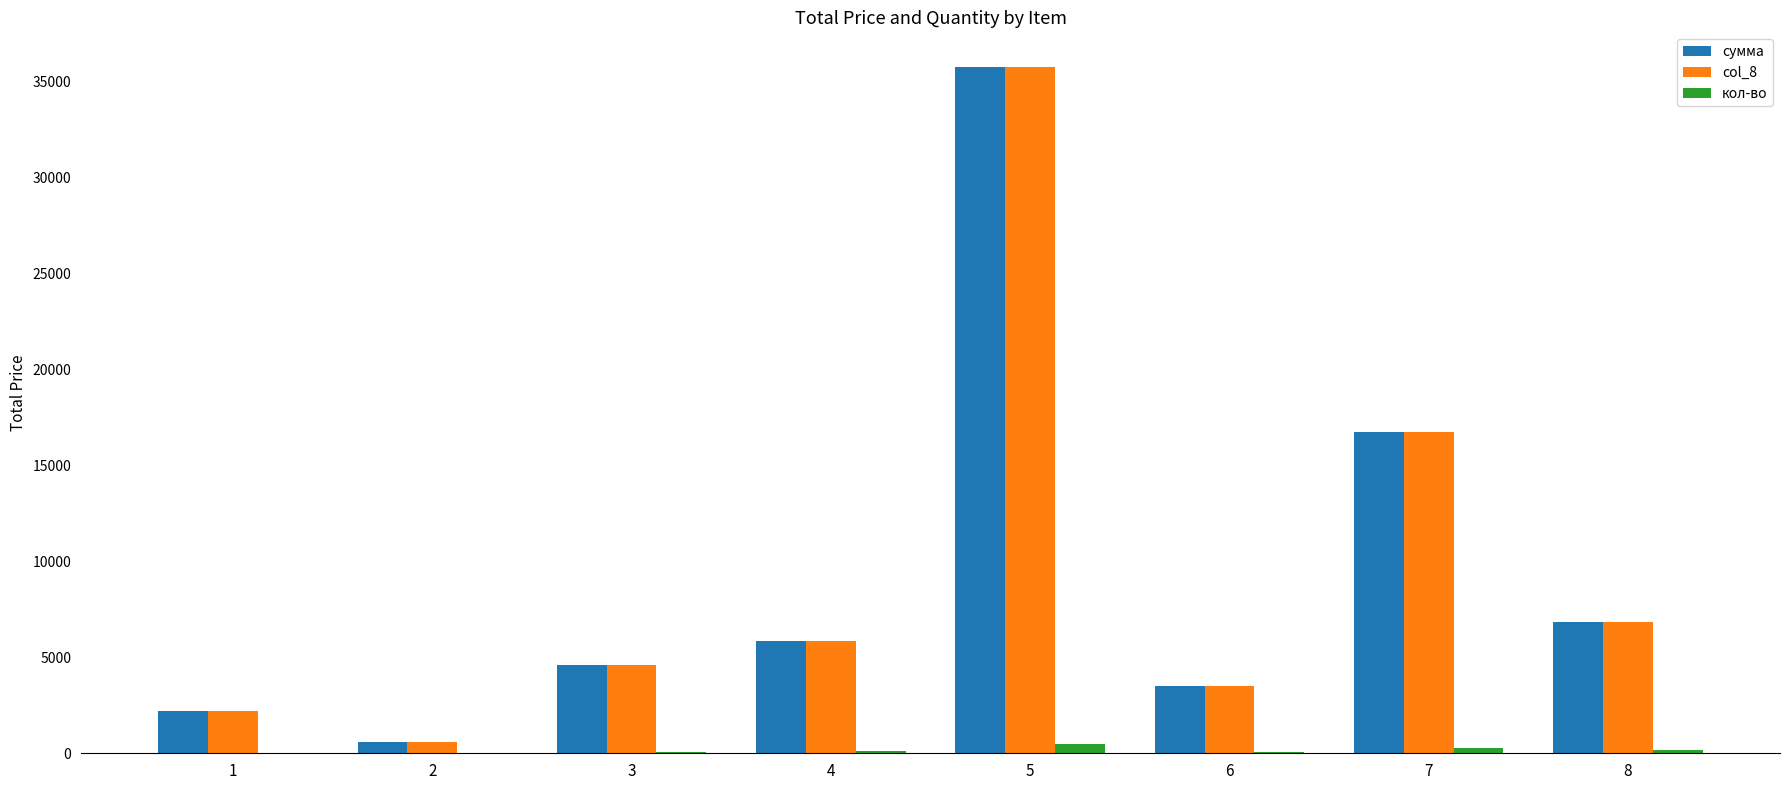

The value of сумма at 5 is 35794.6. True or false?

True